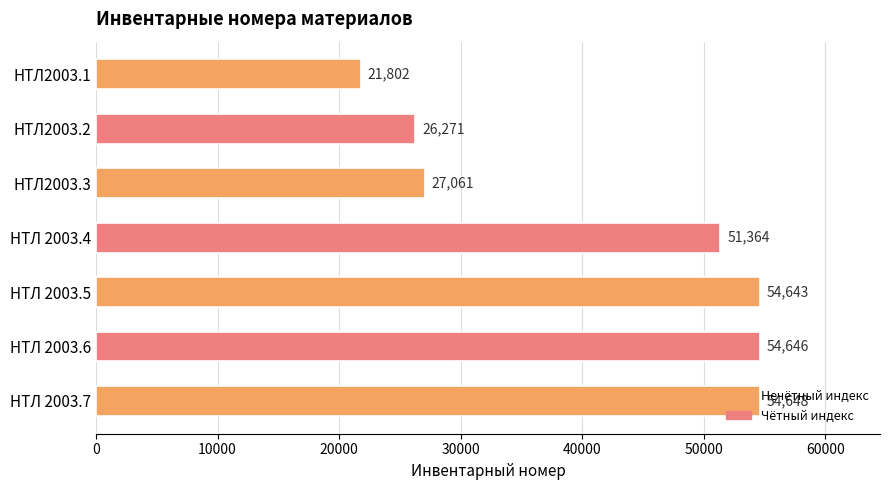

What is the value of the 4th bar from the top?

51364